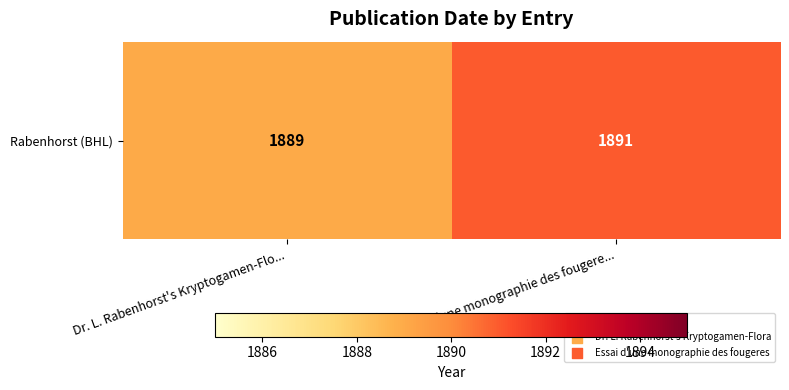

Which label corresponds to the largest value in the chart?

Essai d'une monographie des fougere...